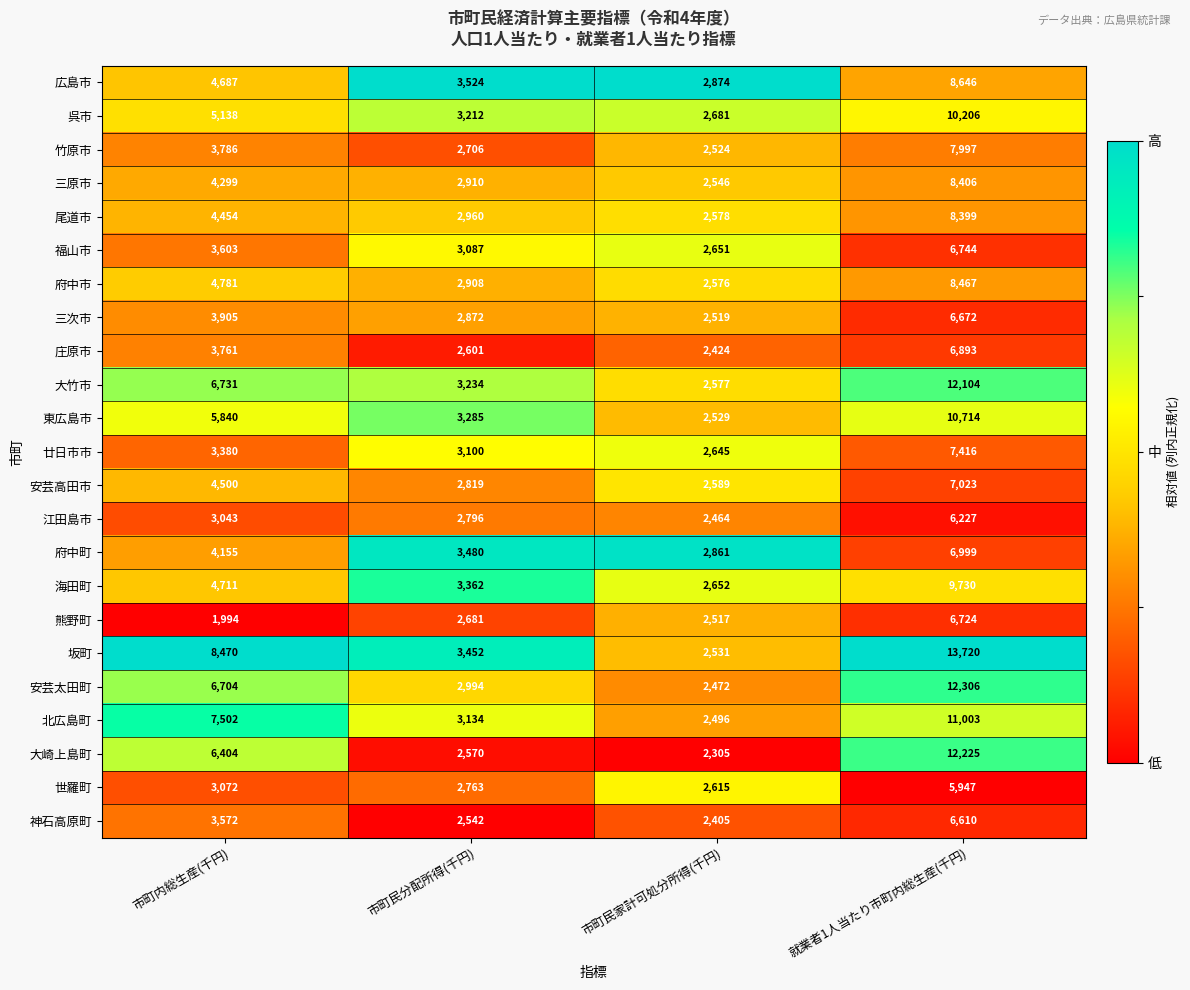

List the labels in order of 安芸高田市 value, largest first.

就業者1人当たり市町内総生産(千円), 市町内総生産(千円), 市町民分配所得(千円), 市町民家計可処分所得(千円)